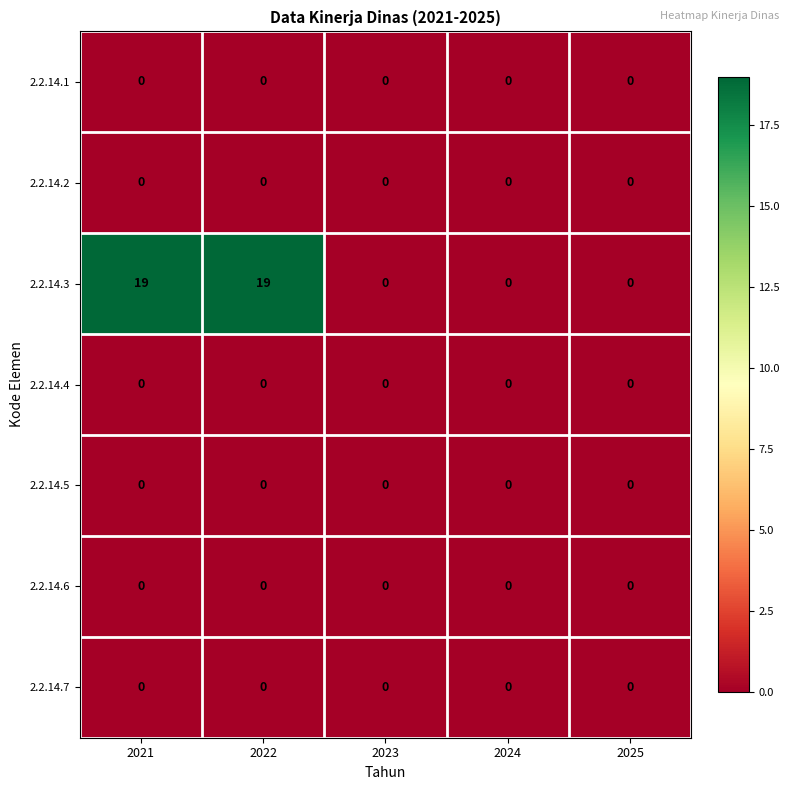

What is the total value across all series at 2021?

19